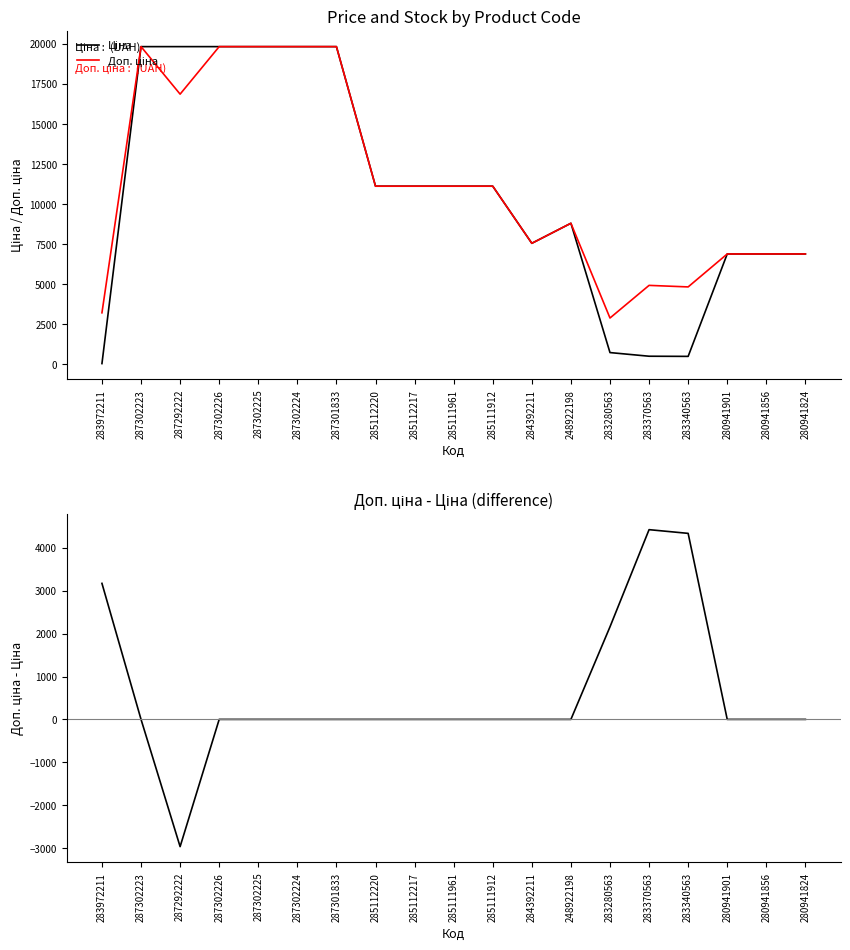

Between 283972211 and 285112220, which series saw the biggest shift?

Ціна